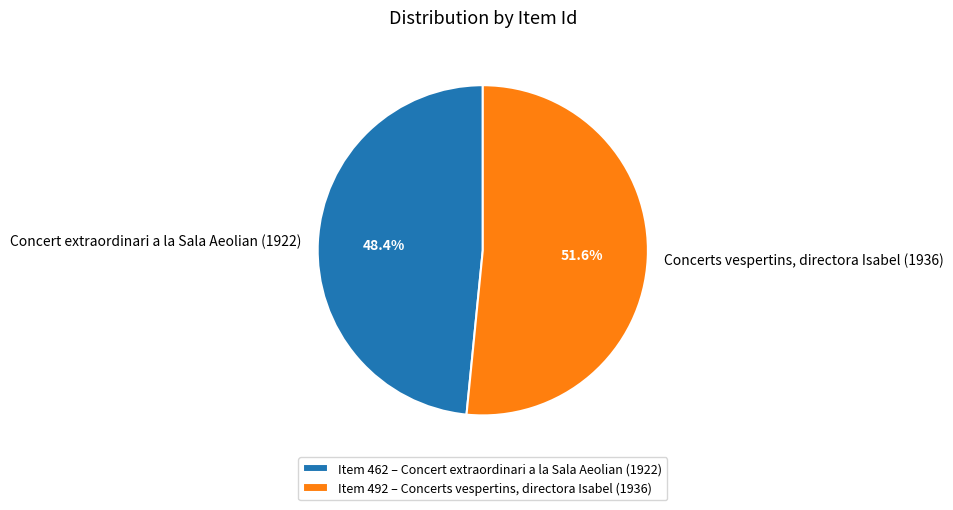

To the nearest percent, what is the average slice percentage?

50%